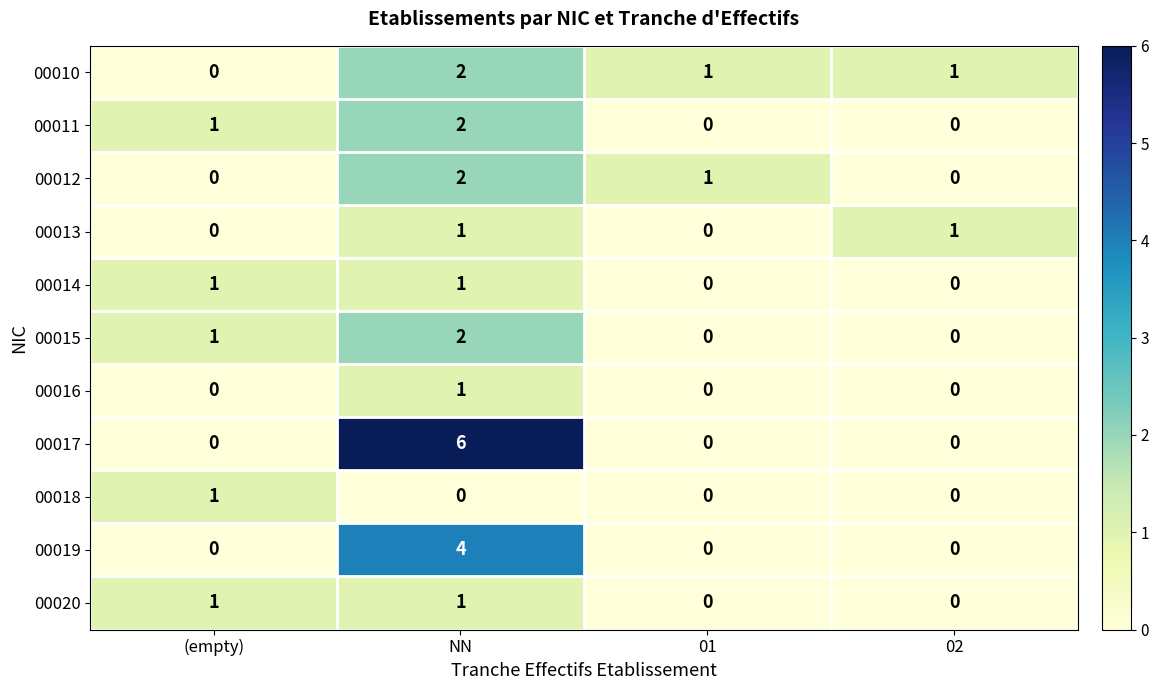

How many 00016 values are between 0 and 1?

4